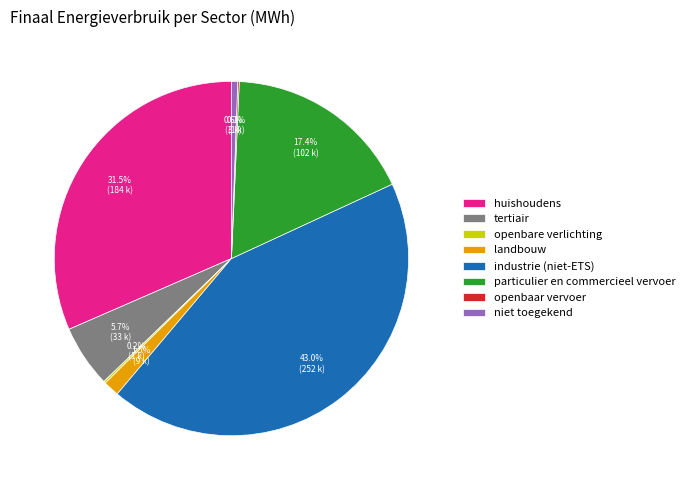

What percentage is NOT represented by industrie (niet-ETS)?

57.0%